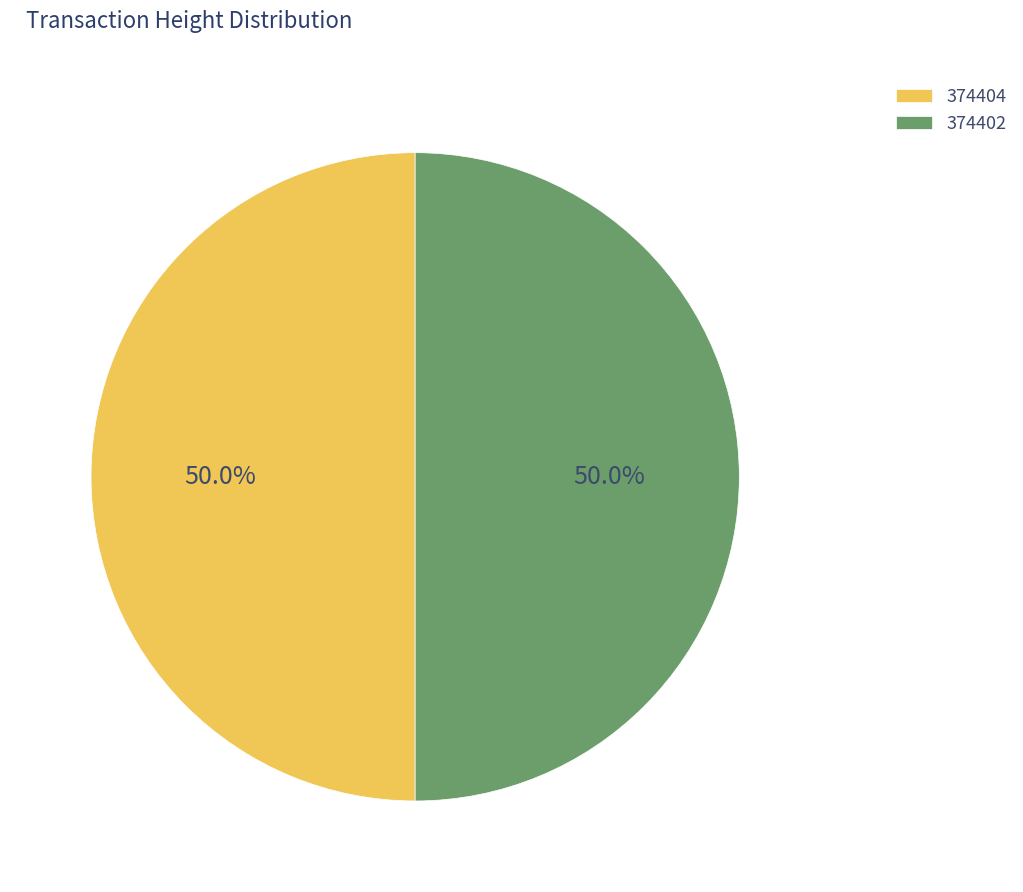

Approximately how many times larger is the value at 374402 compared to 374404?

1.0